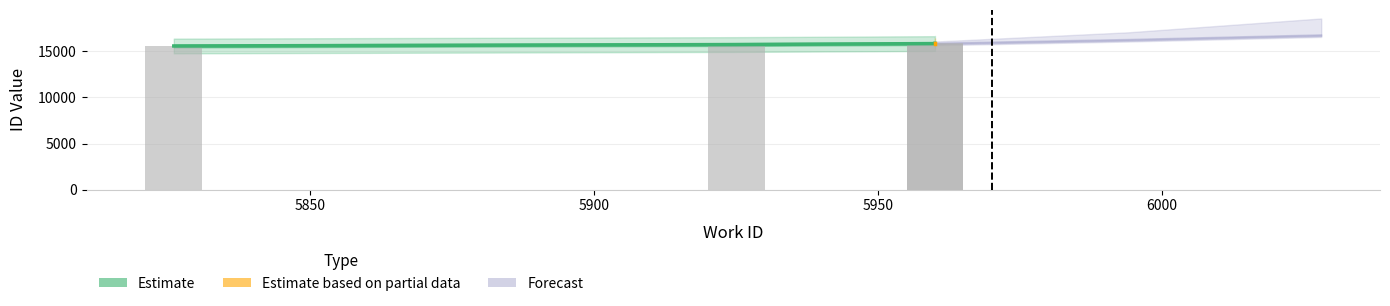

Approximately how many times larger is the value at 5826 compared to 5960?

1.0